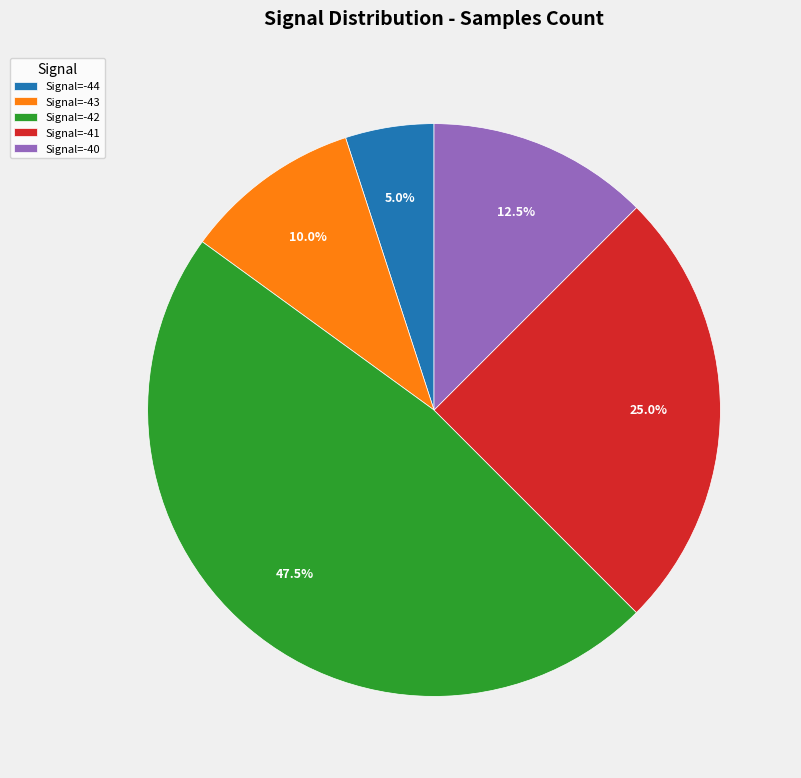

Rank the categories by value from highest to lowest.

Signal=-42, Signal=-41, Signal=-40, Signal=-43, Signal=-44